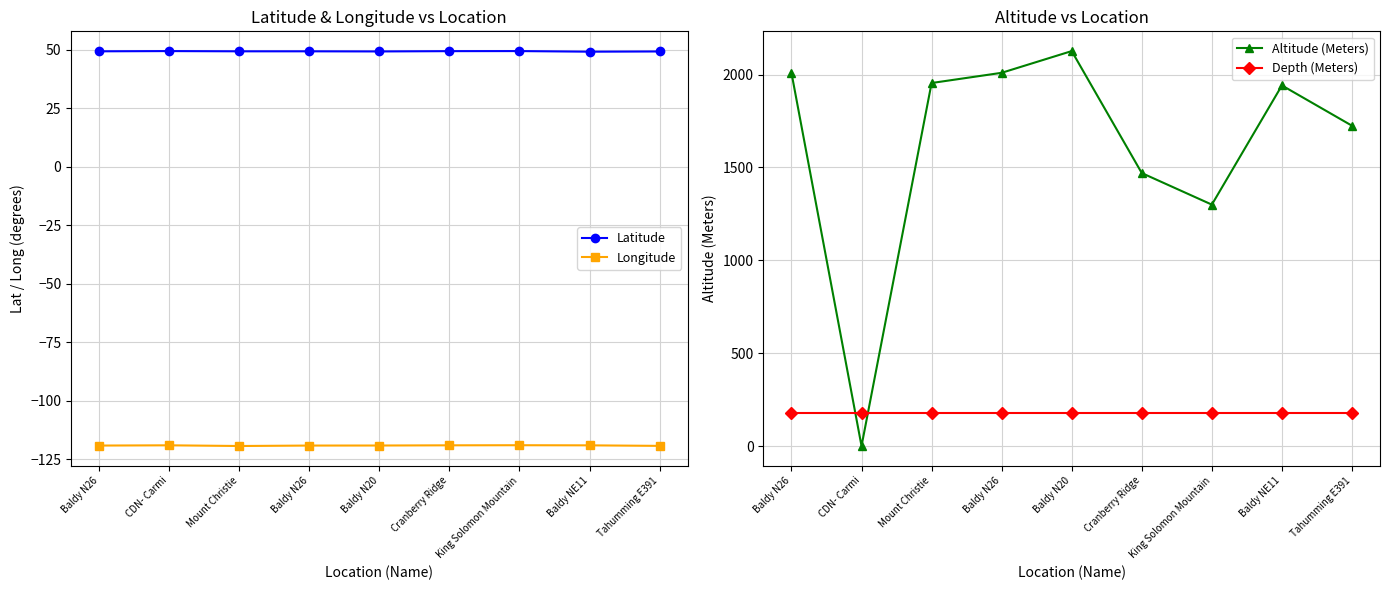

At which category does Altitude (Meters) reach its first local valley?

CDN- Carmi